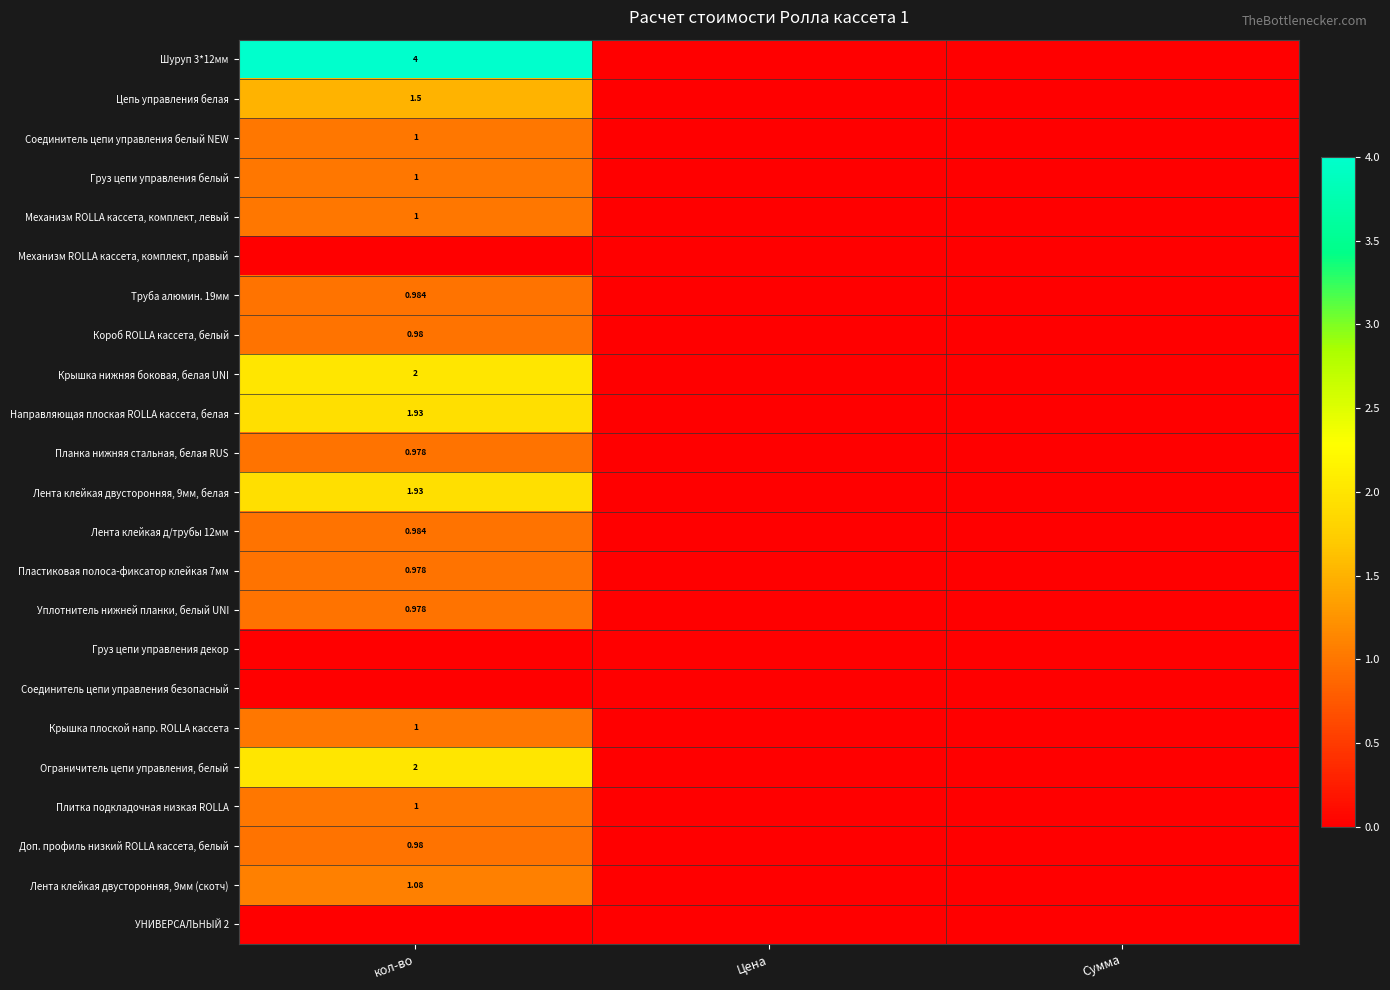

List the series in order of their peak value, lowest first.

Механизм ROLLA кассета, комплект, правый, Груз цепи управления декор, Соединитель цепи управления безопасный, УНИВЕРСАЛЬНЫЙ 2, Планка нижняя стальная, белая RUS, Пластиковая полоса-фиксатор клейкая 7мм, Уплотнитель нижней планки, белый UNI, Короб ROLLA кассета, белый, Доп. профиль низкий ROLLA кассета, белый, Труба алюмин. 19мм, Лента клейкая д/трубы 12мм, Соединитель цепи управления белый NEW, Груз цепи управления белый, Механизм ROLLA кассета, комплект, левый, Крышка плоской напр. ROLLA кассета, Плитка подкладочная низкая ROLLA, Лента клейкая двусторонняя, 9мм (скотч), Цепь управления белая, Направляющая плоская ROLLA кассета, белая, Лента клейкая двусторонняя, 9мм, белая, Крышка нижняя боковая, белая UNI, Ограничитель цепи управления, белый, Шуруп 3*12мм